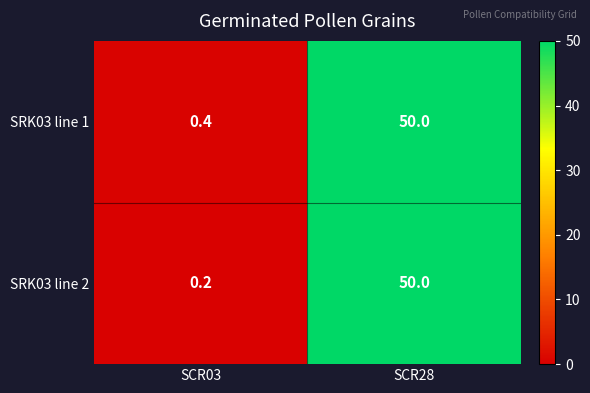

Reading left to right, what are all the values shown in this chart?

SRK03 line 1: SCR03=0.4	SCR28=50.0
SRK03 line 2: SCR03=0.2	SCR28=50.0